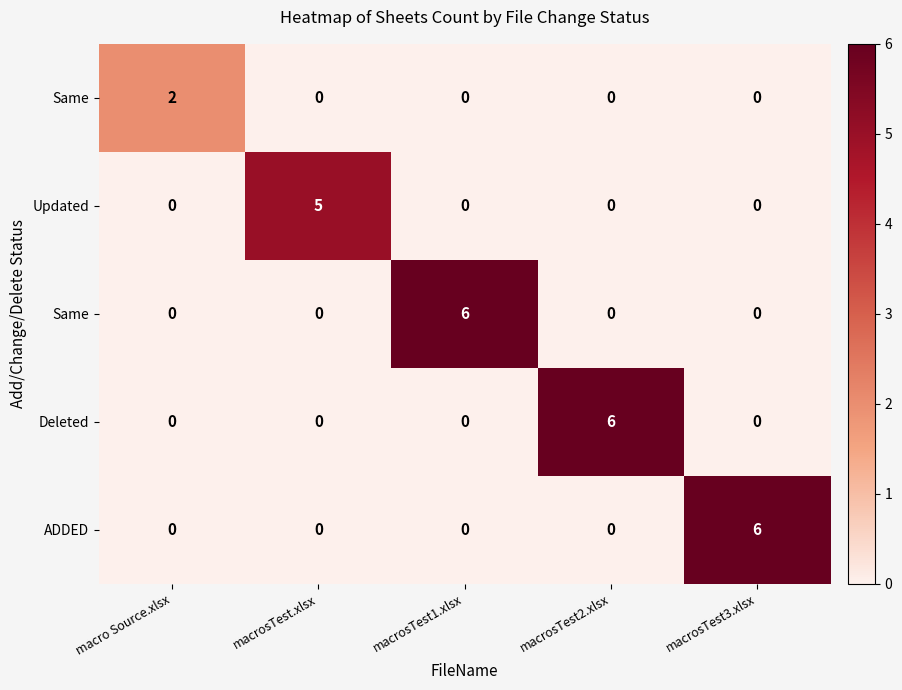

Which category has the lowest value across all series?

macrosTest.xlsx